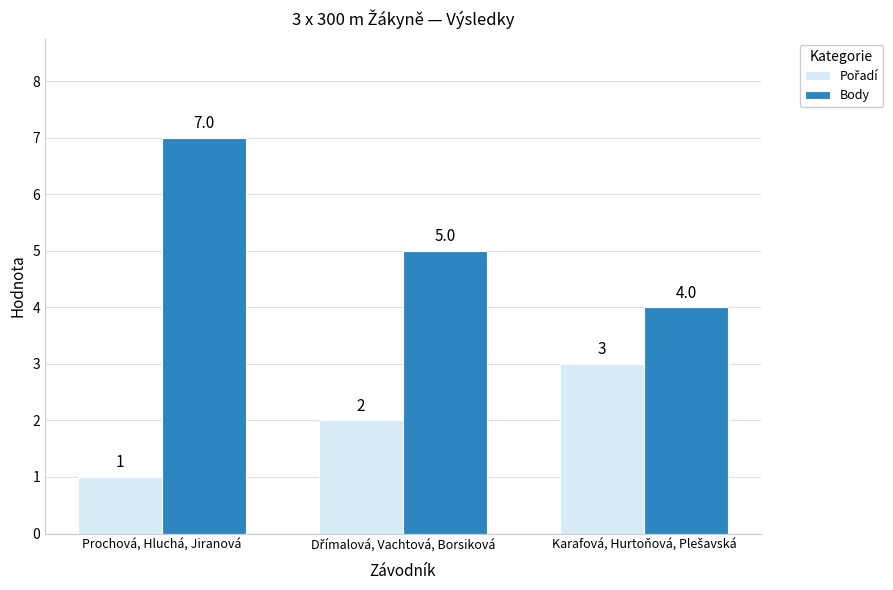

What position from the right is Prochová, Hluchá, Jiranová?

3